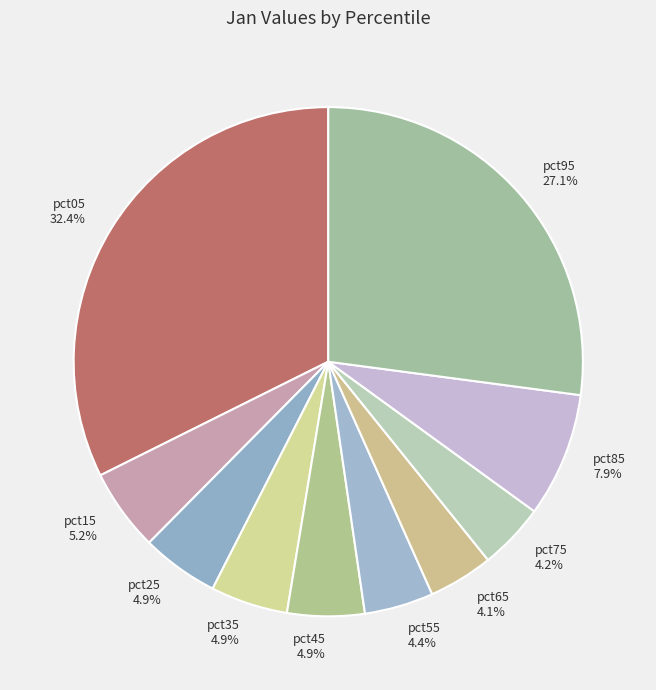

Between pct05 and pct75, which is larger?

pct05